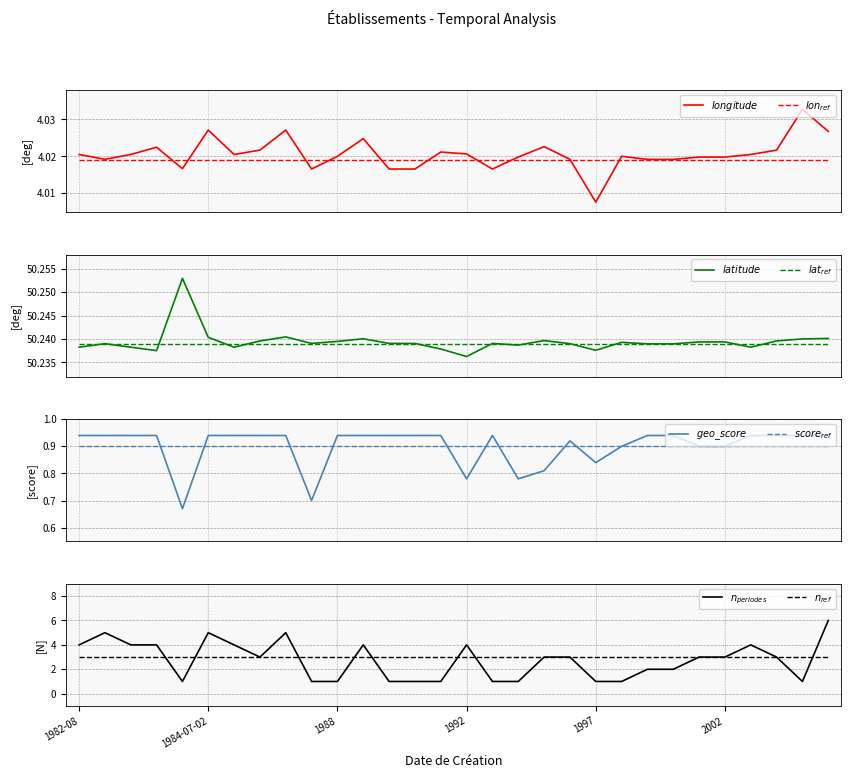

Is it true that latitude equals 19.3 at 1990-01-01?

False